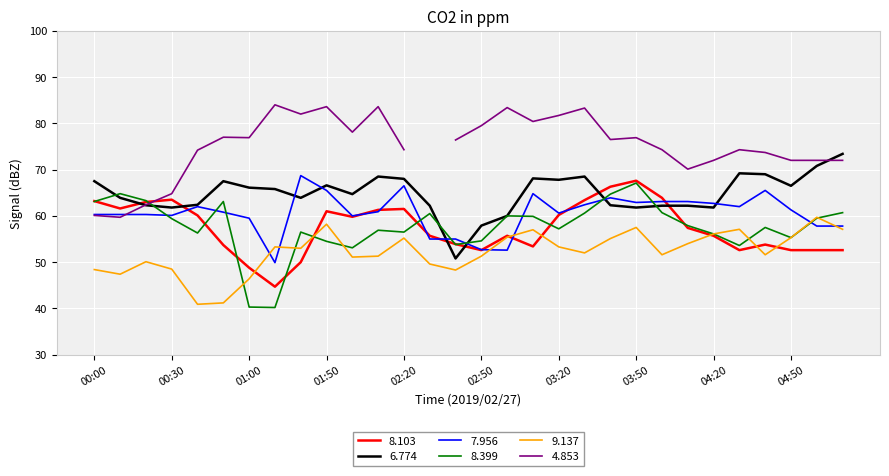

The 8.103 series shows 73.8 at 04:20. True or false?

False